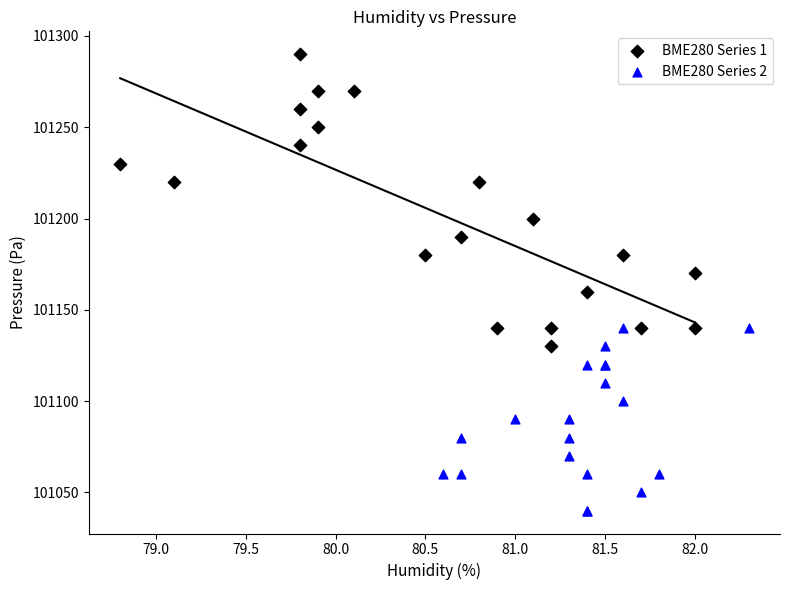

Which series has the largest Y range (max minus min)?

BME280 Series 1